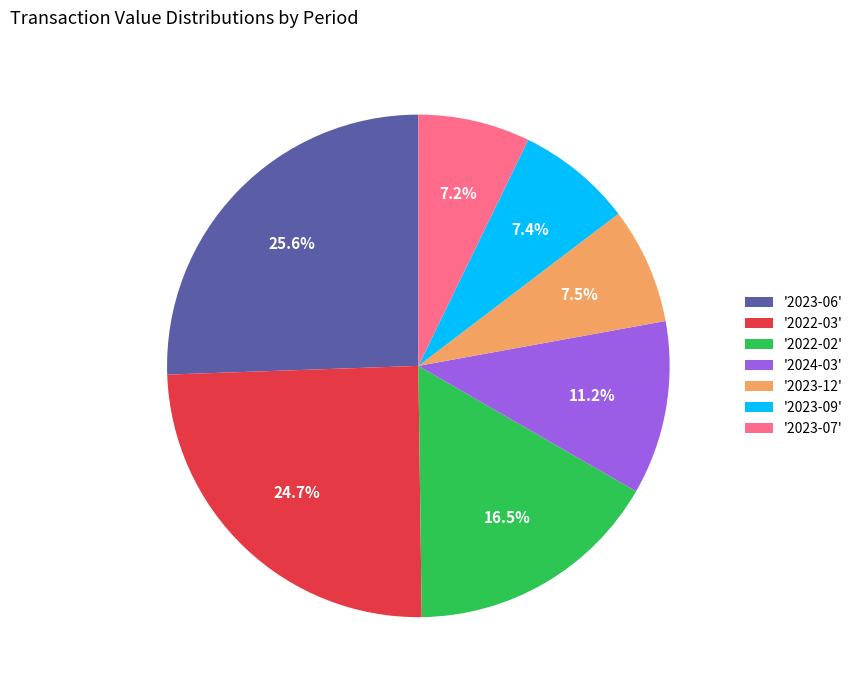

Which has a higher value, '2022-03' or '2023-12'?

'2022-03'